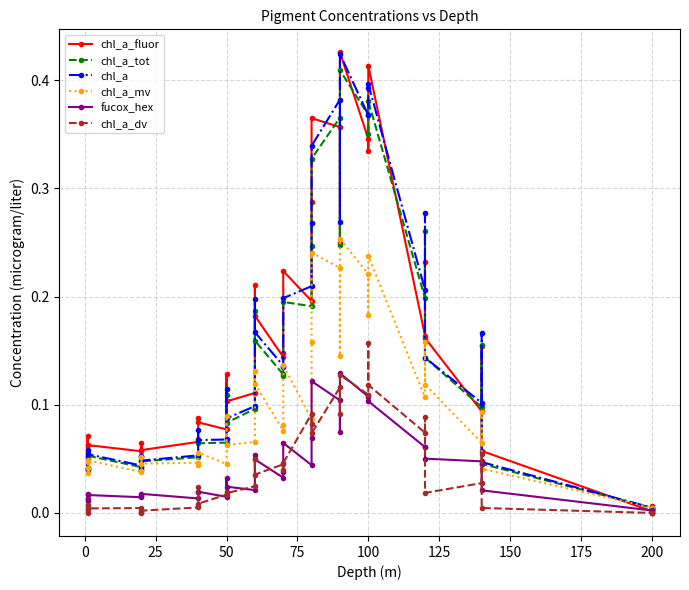

How many intersections are there between chl_a_tot and chl_a_fluor?

11